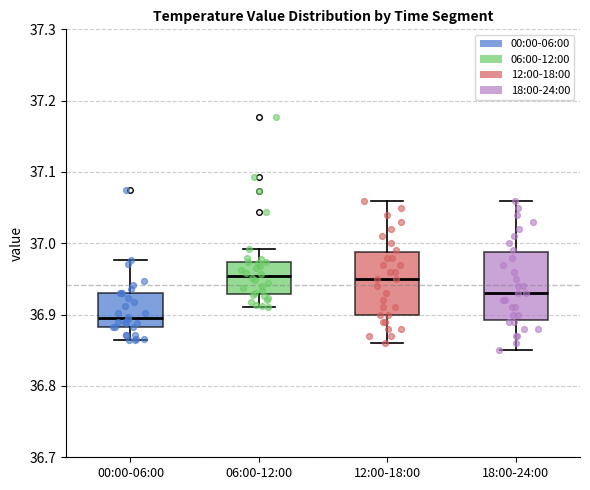

Reading left to right, transcribe this box plot: for each box, give where its median line is, the range the box spans, and where its two whiskers end, as read against the y-axis. The values are not printed on the chart, so give them approximately, as read against the axis.

00:00-06:00: median 36.90, box 36.88 to 36.93, whiskers 36.87 to 36.98
06:00-12:00: median 36.95, box 36.93 to 36.97, whiskers 36.91 to 36.99
12:00-18:00: median 36.95, box 36.90 to 36.99, whiskers 36.86 to 37.06
18:00-24:00: median 36.93, box 36.89 to 36.99, whiskers 36.85 to 37.06